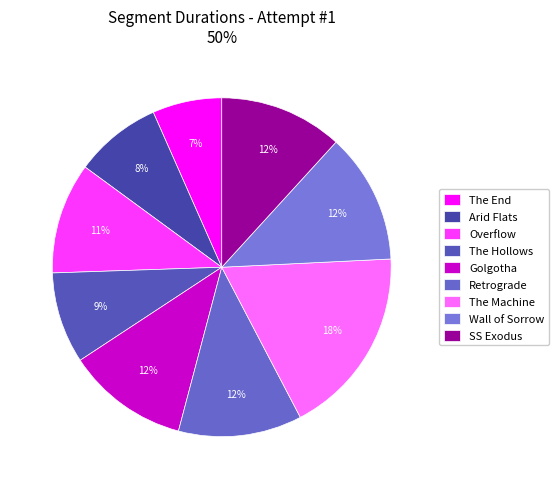

What is the total percentage of Overflow and Golgotha?

22.2%